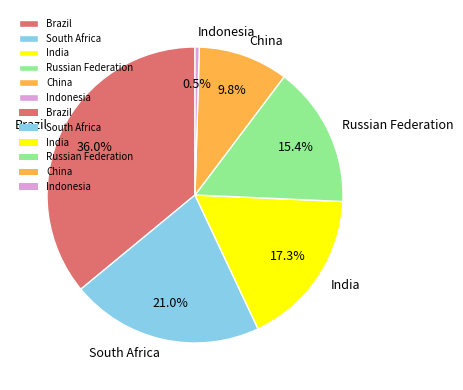

What is the total percentage of Indonesia and China?

10.3%